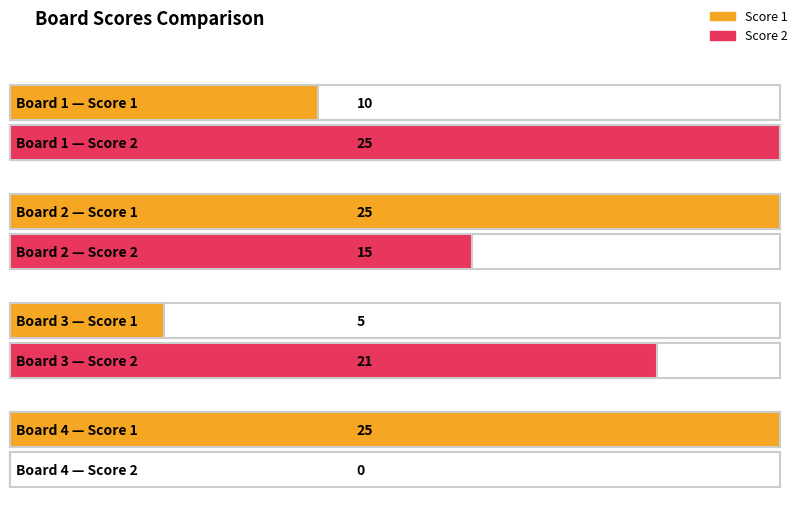

The Score 2 series shows -8 at Board 4. True or false?

False